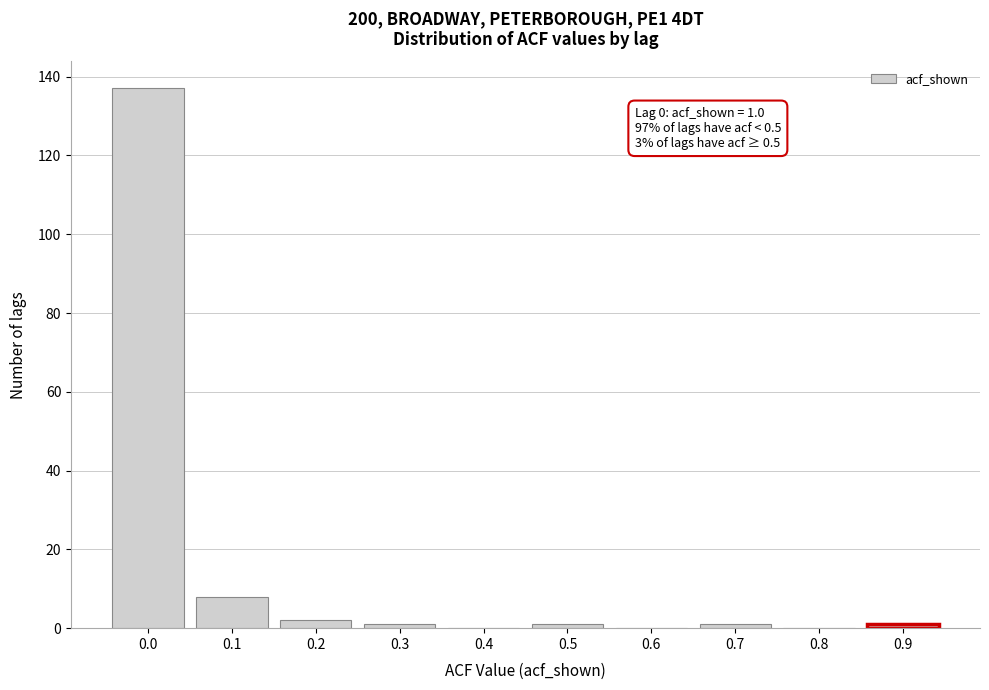

Reading left to right, list all the values displayed in this chart.

0.0=137	0.1=8	0.2=2	0.3=1	0.4=0	0.5=1	0.6=0	0.7=1	0.8=0	0.9=1